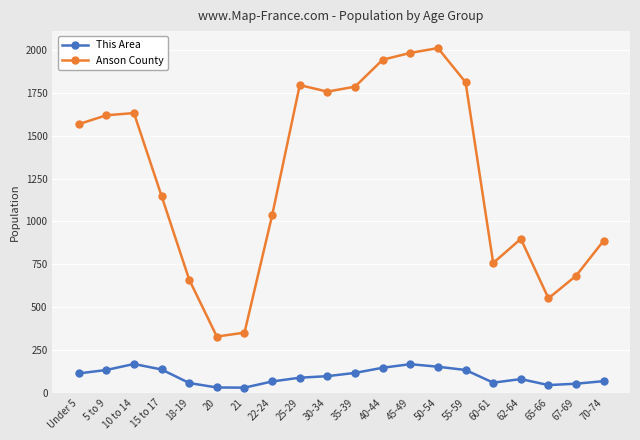

What is the spread (max minus min) of values at 15 to 17?

1012